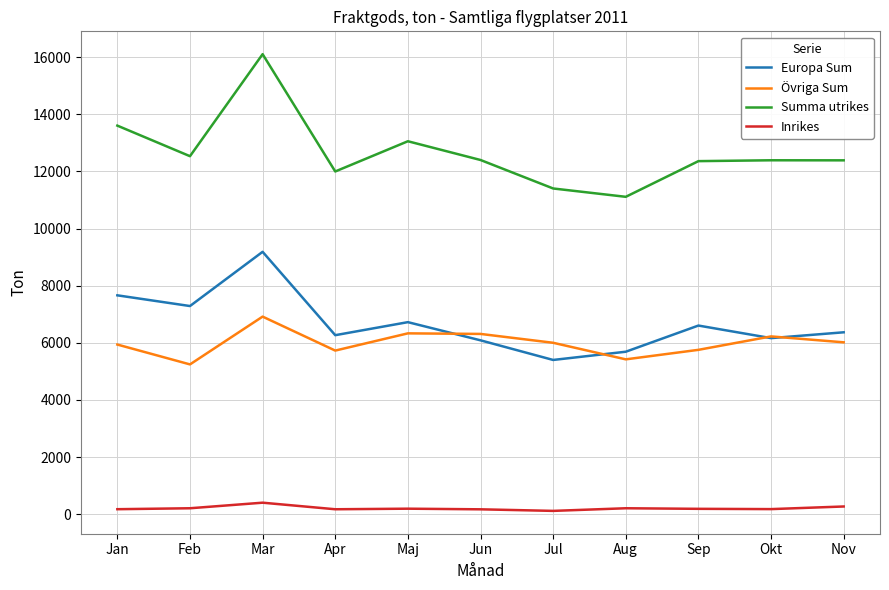

At Apr, list the series in order from smallest to largest.

Inrikes, Övriga Sum, Europa Sum, Summa utrikes